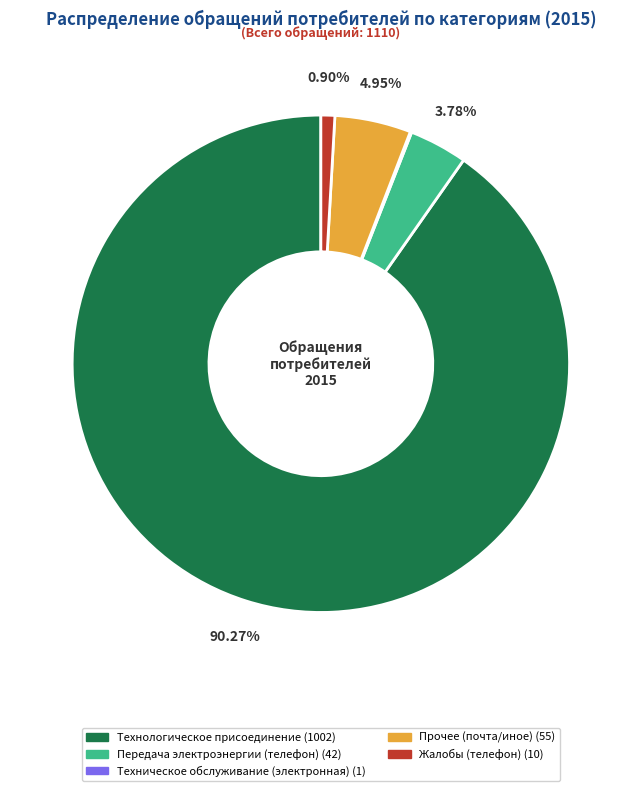

Is there any slice that represents more than half of the pie?

Yes